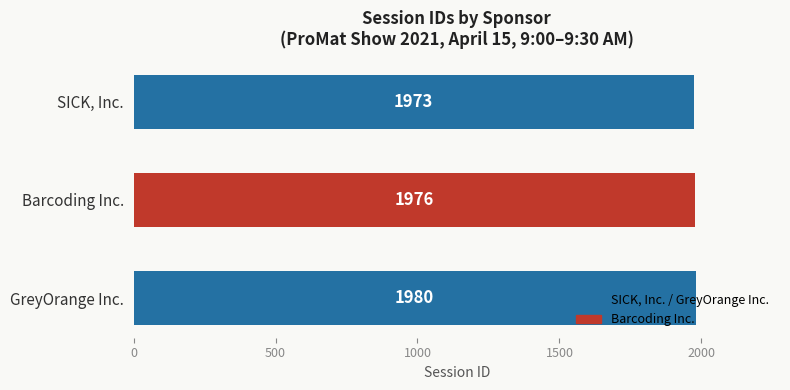

List the labels in order of value, smallest first.

SICK, Inc., Barcoding Inc., GreyOrange Inc.